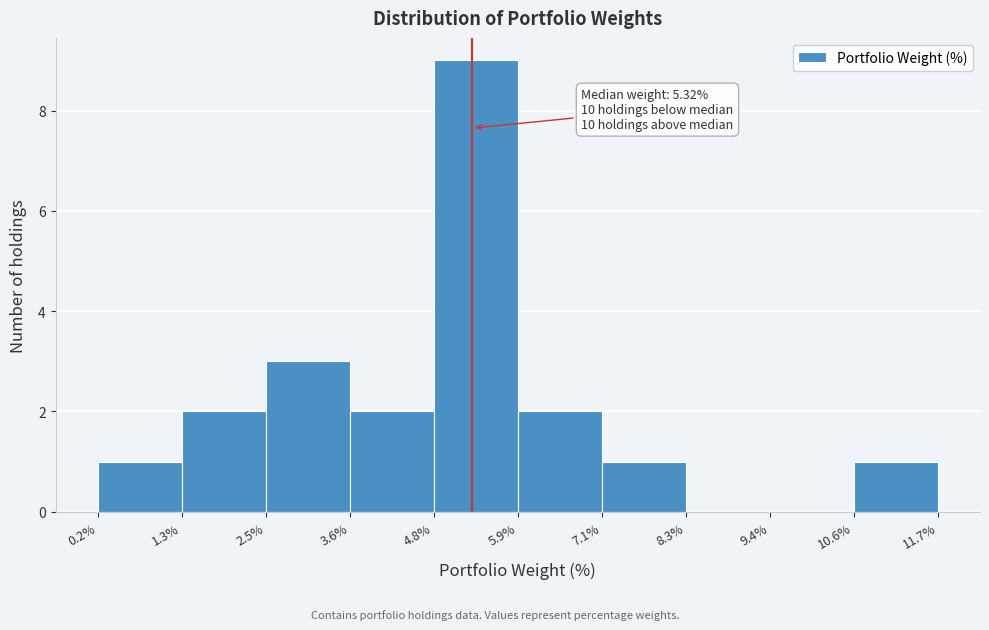

Over which range of the x-axis is the bar tallest?

4.8% to 5.9%